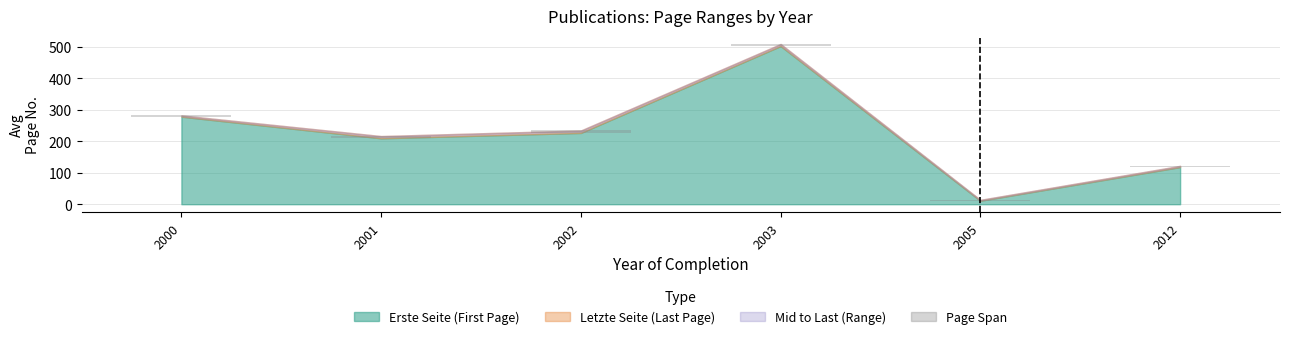

The value at 2005 is 3.0. True or false?

True